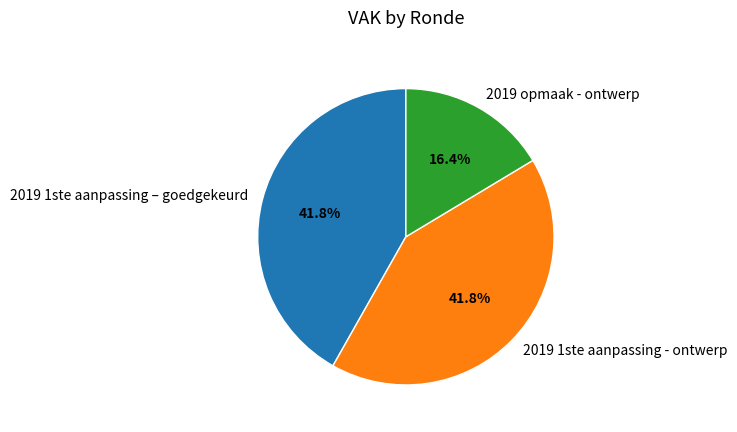

Is the sum of 2019 1ste aanpassing - ontwerp and 2019 1ste aanpassing – goedgekeurd greater than half?

Yes